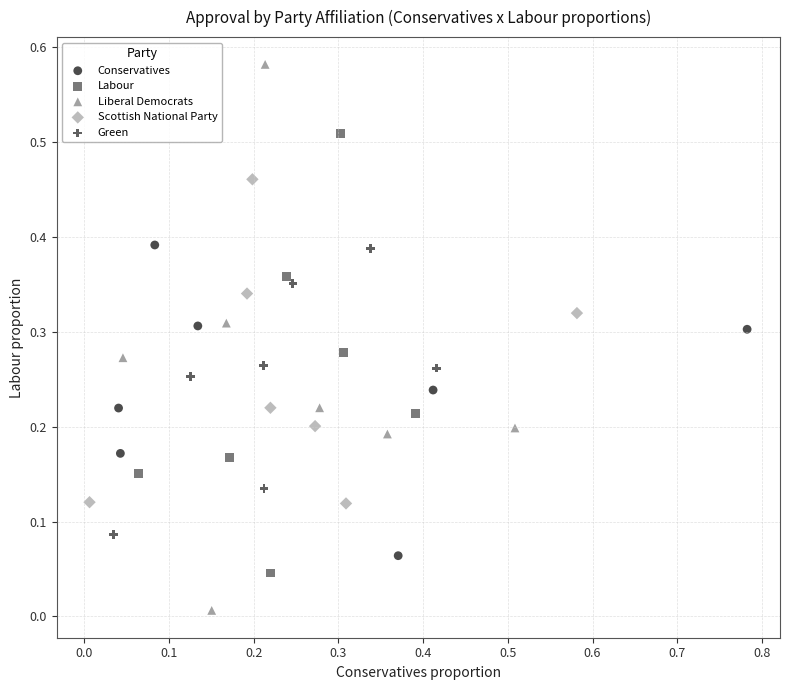

Which series has the largest Y range (max minus min)?

Liberal Democrats